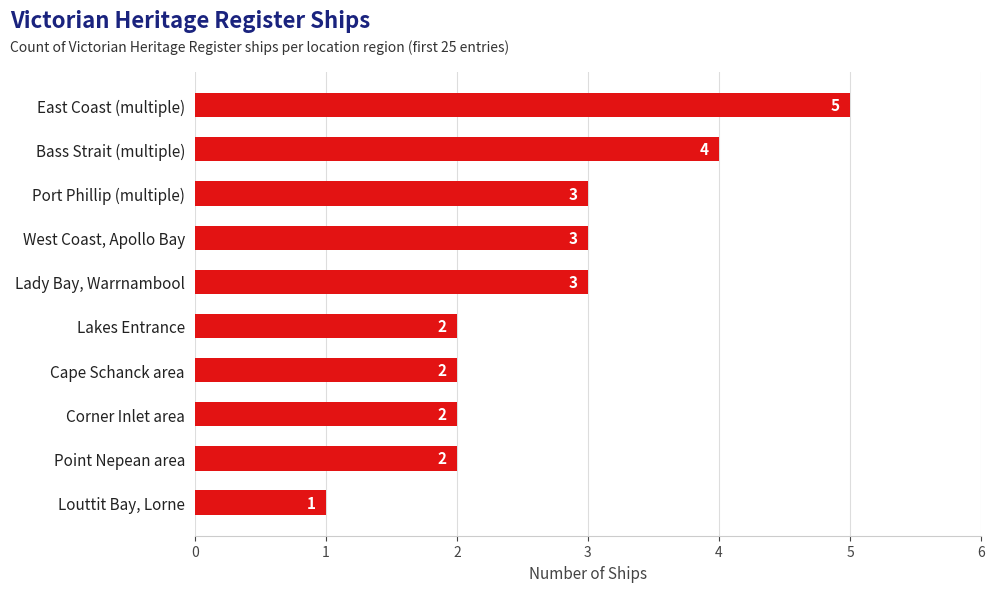

Which has a higher value, Lakes Entrance or Louttit Bay, Lorne?

Lakes Entrance